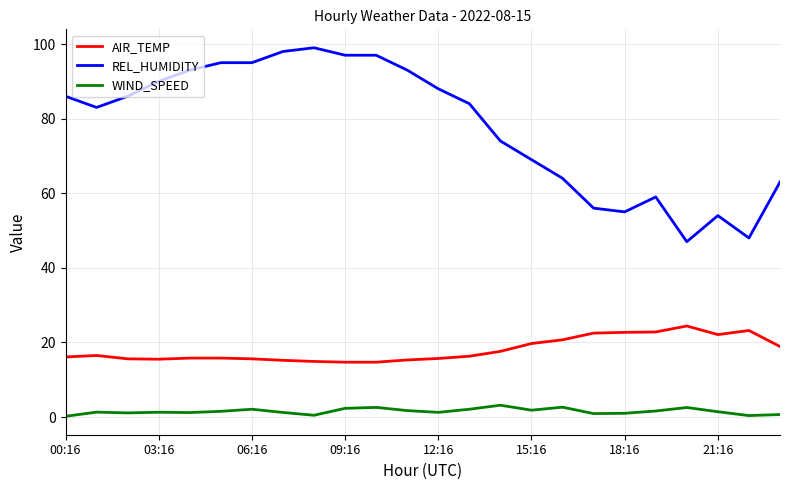

What is the maximum value shown in the chart?

99.0